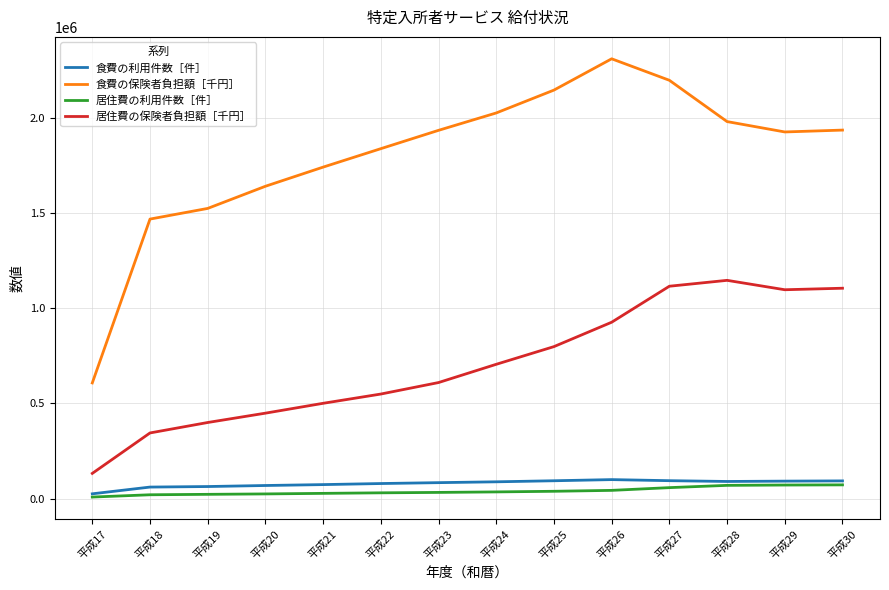

What is the highest value of the 食費の利用件数［件］ series?

99978